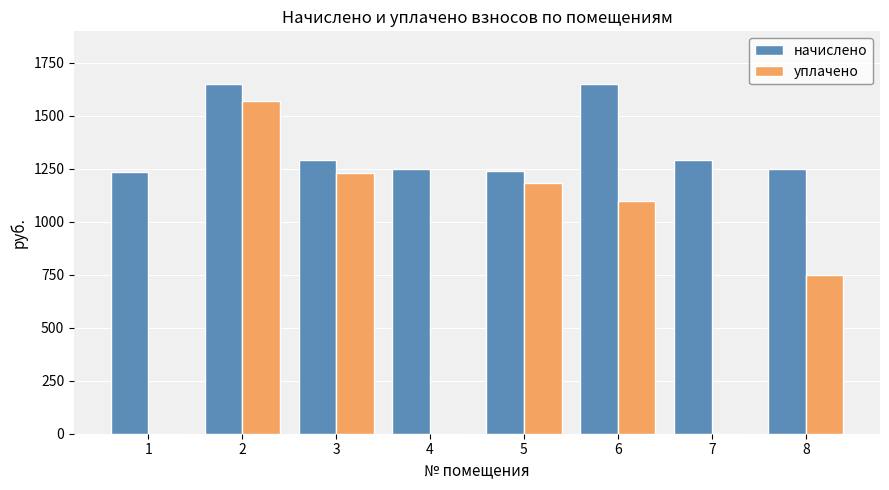

How many groups of bars are there?

8